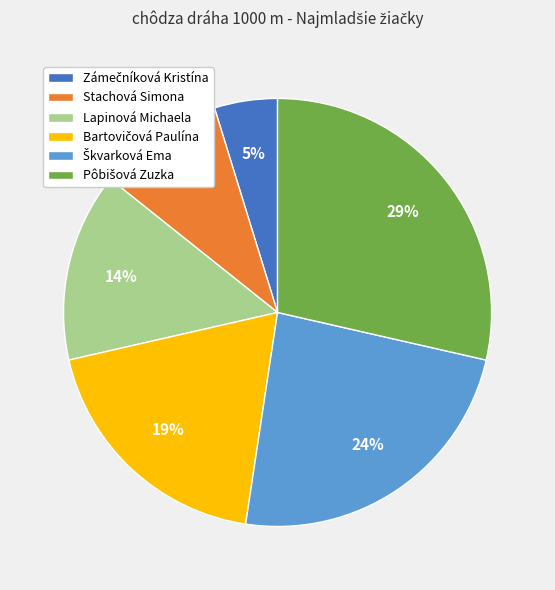

Count the number of slices in the pie.

6